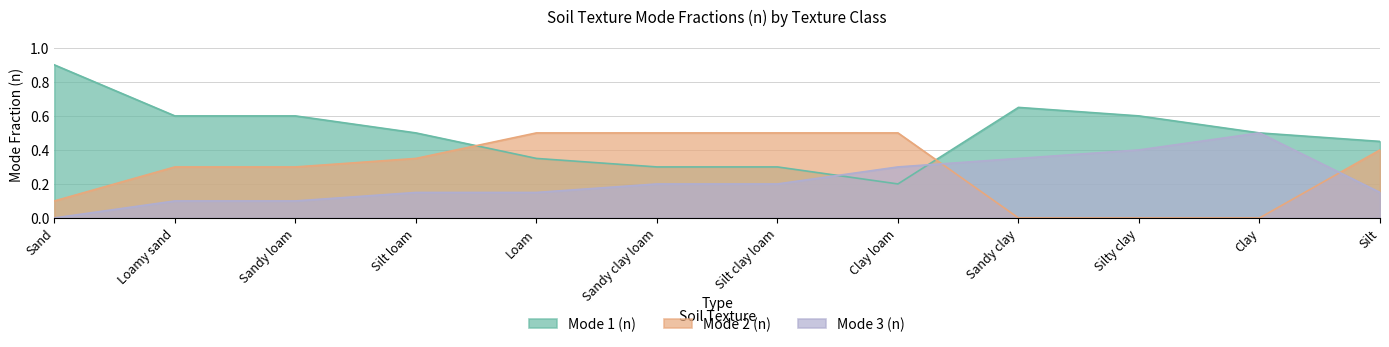

Does the chart have visible grid lines?

Yes